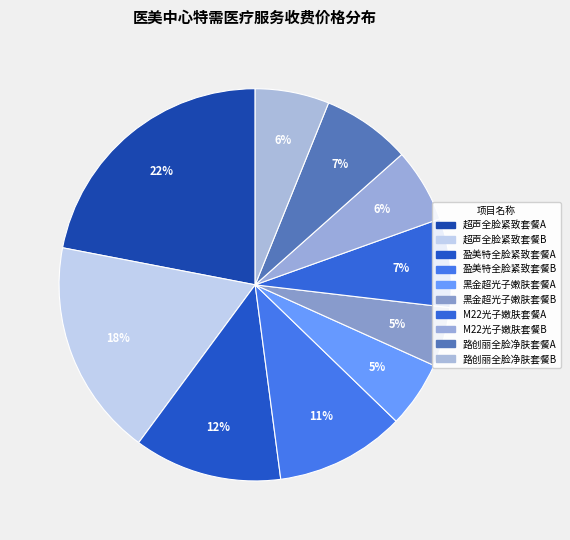

Is it true that 盈美特全脸紧致套餐A is 12% of the pie?

True